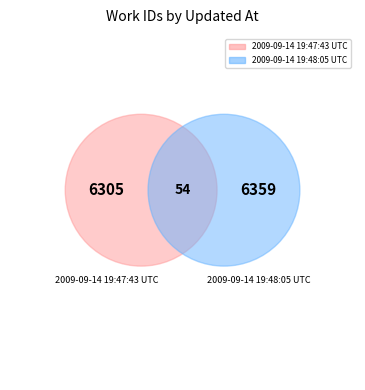

The 2009-09-14 19:48:05 UTC slice represents 50% of the pie. True or false?

True